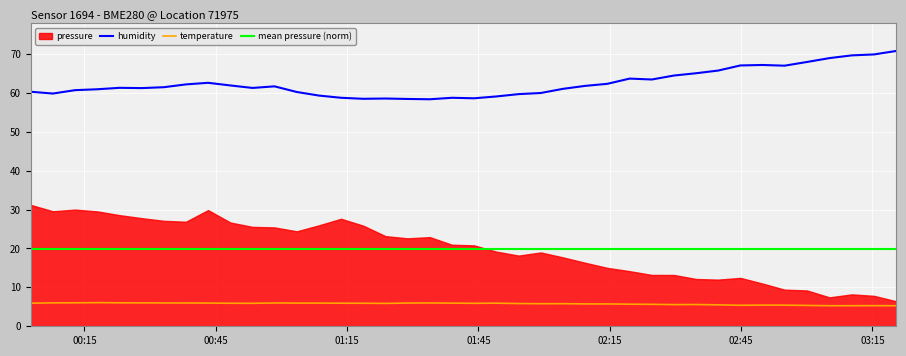

What is the maximum value for humidity?

70.8